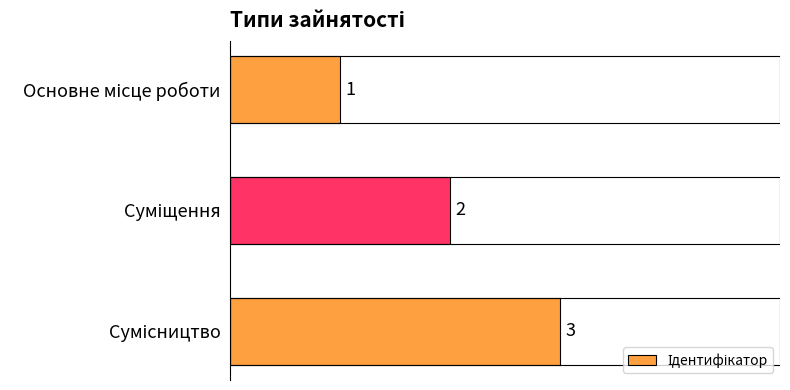

What is the sum of all values?

6